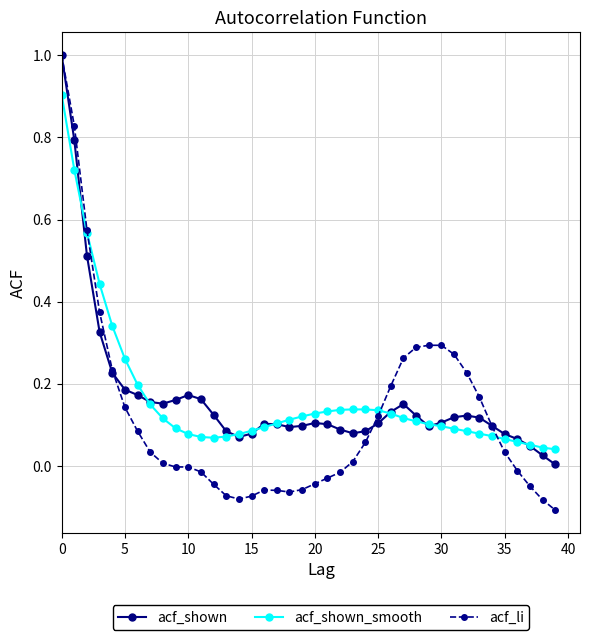

What is the greatest value displayed?

1.0